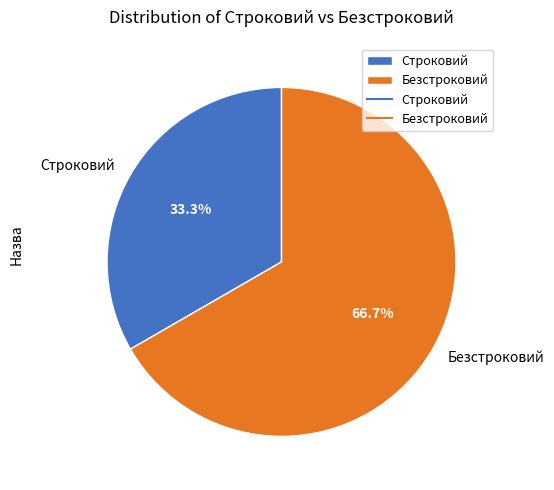

Does Строковий represent more than half of the total?

No